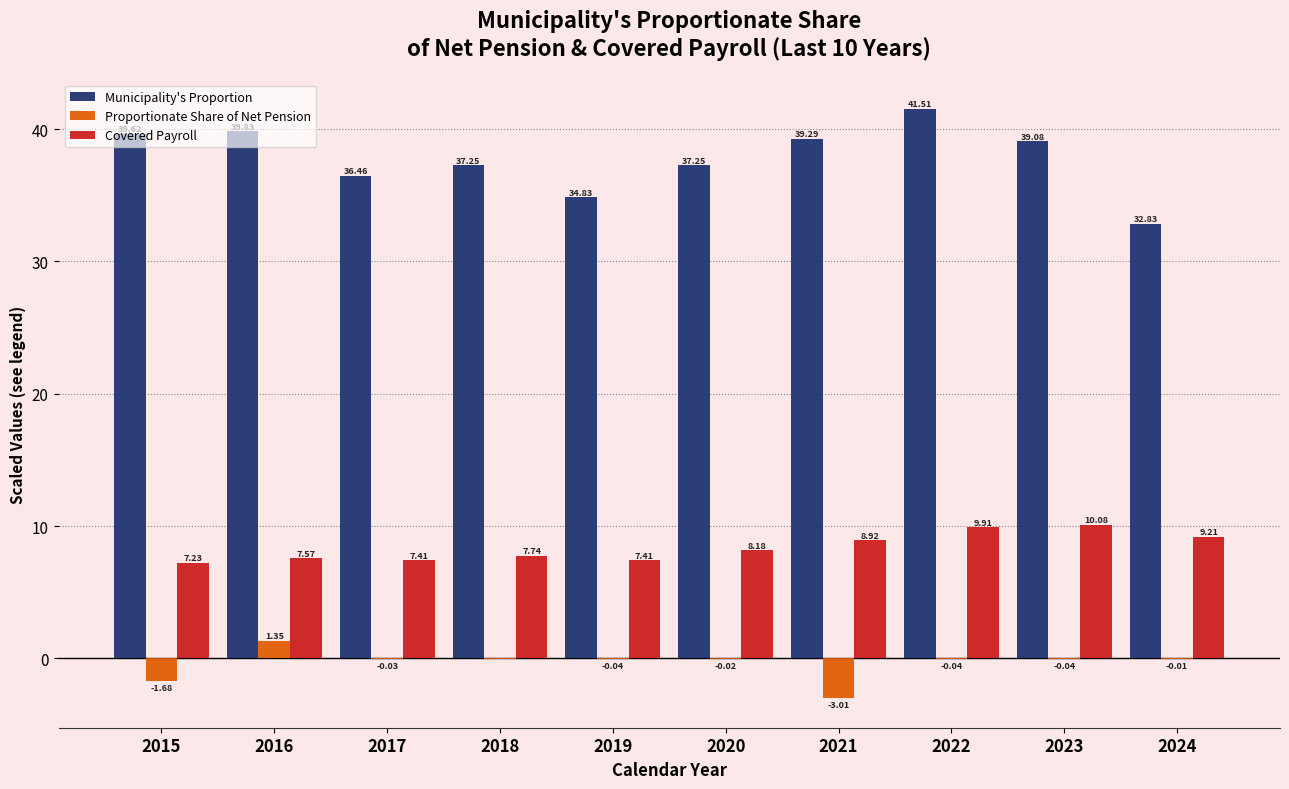

What is the sum of the Covered Payroll values at 2015 and 2020?

15.4